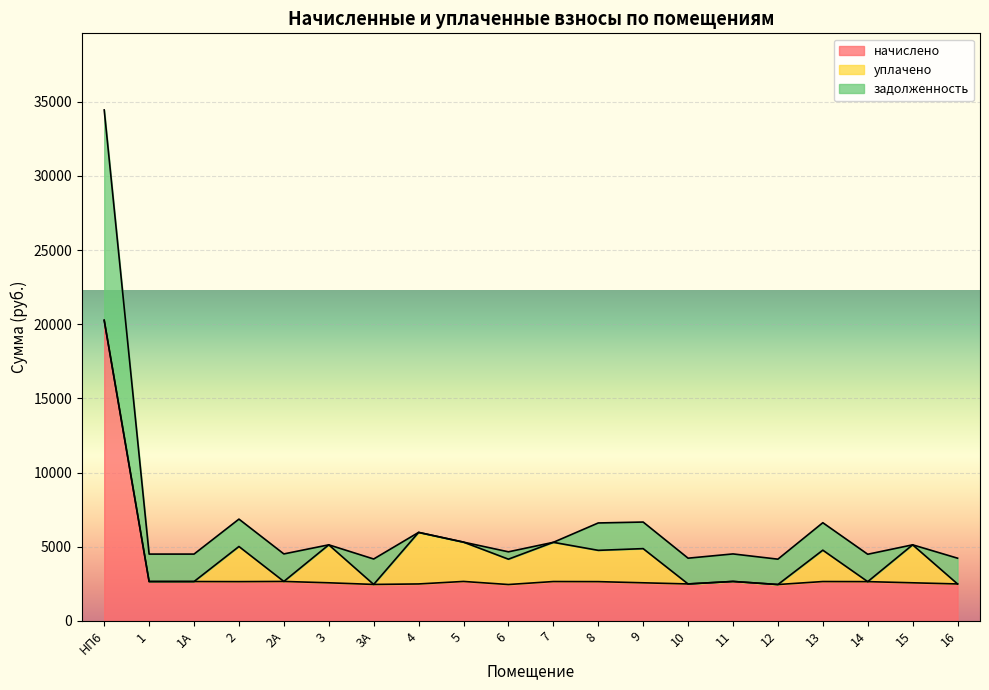

What is the total value across all series at 11?

4508.4